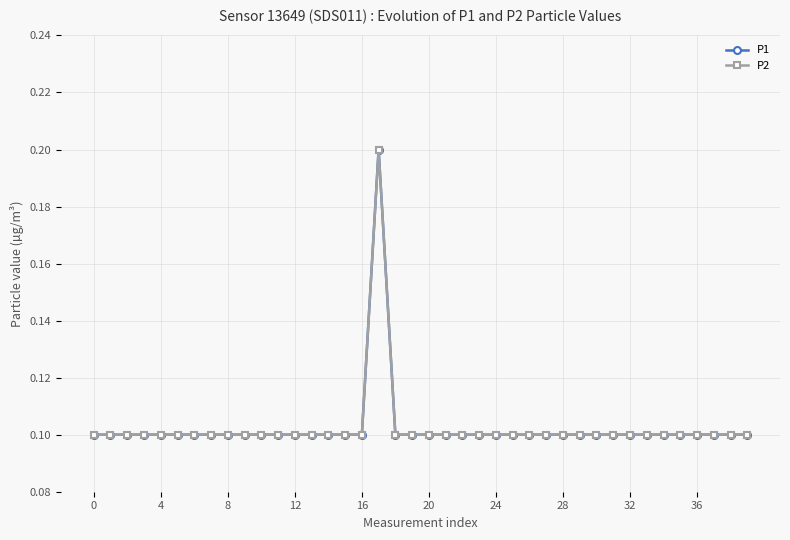

Does the chart have visible grid lines?

Yes